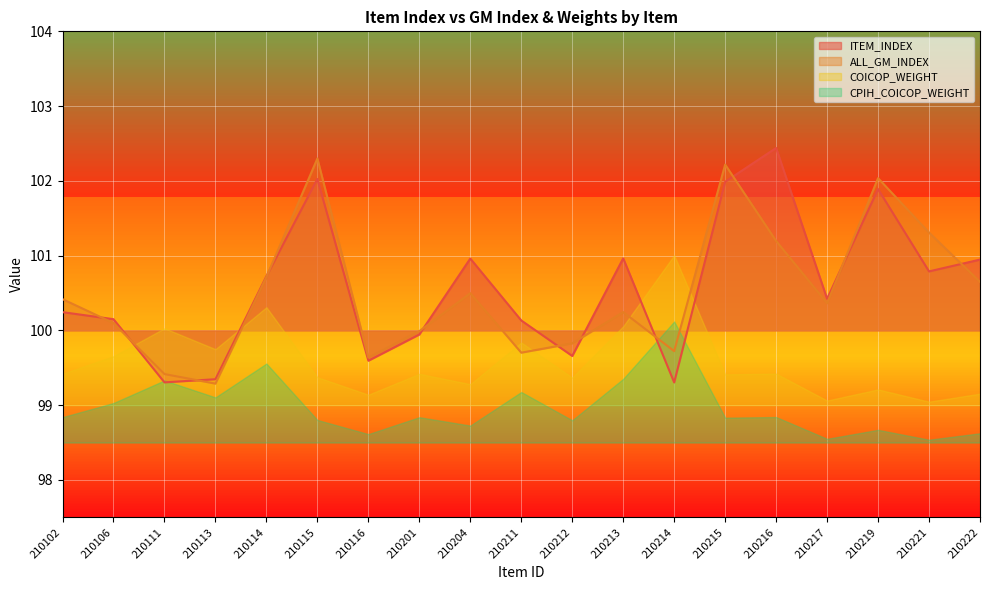

Which series changed the most between 210213 and 210222?

ALL_GM_INDEX